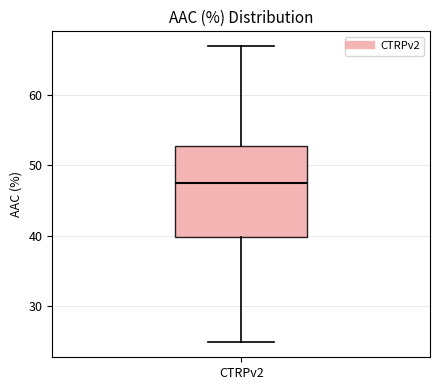

Transcribe this box plot: give where the median line is, the range the box spans, and where the two whiskers end, as read against the y-axis. The values are not printed on the chart, so give them approximately, as read against the axis.

median 48, box 40 to 53, whiskers 25 to 67